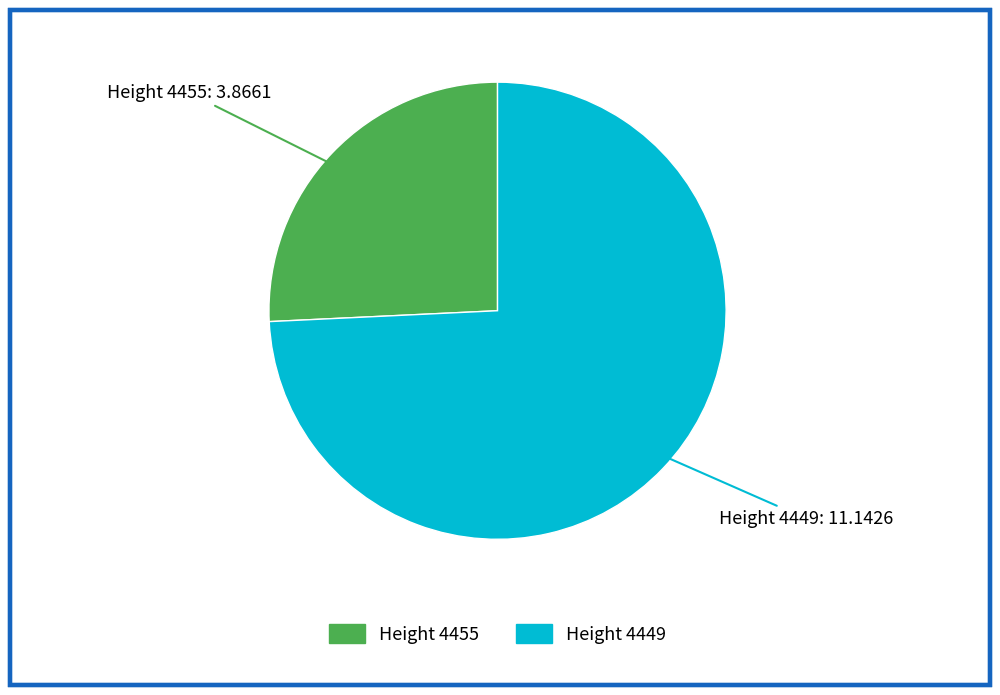

Does any single category account for the majority?

Yes